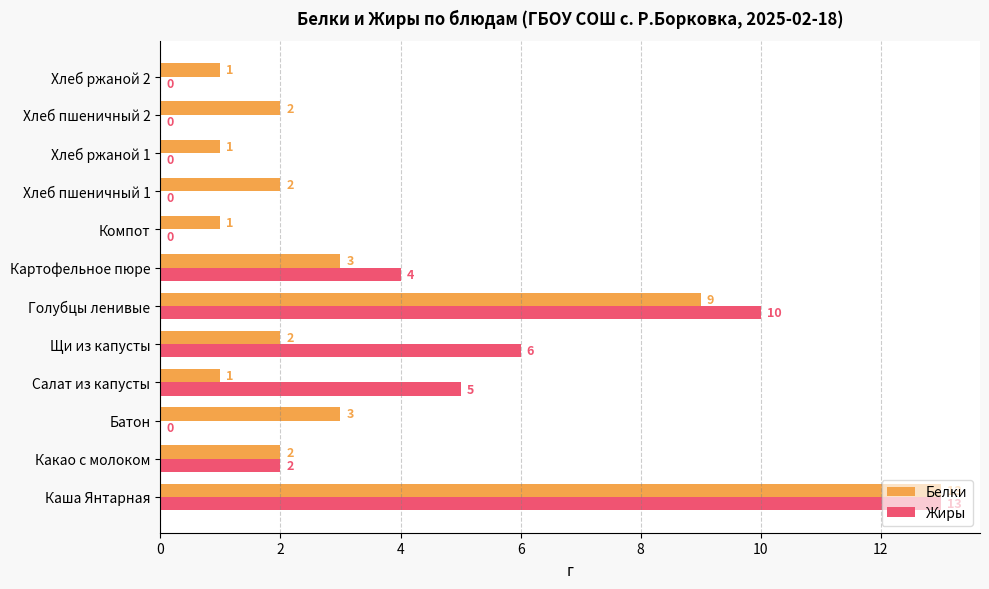

What are all the series names shown in the legend?

Белки, Жиры